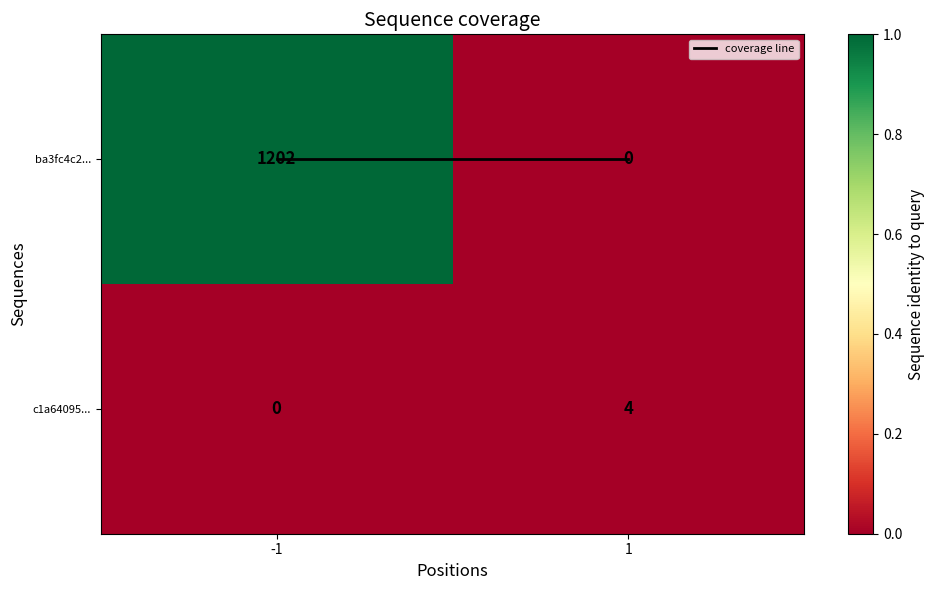

What is the total value across all series at 1?

4